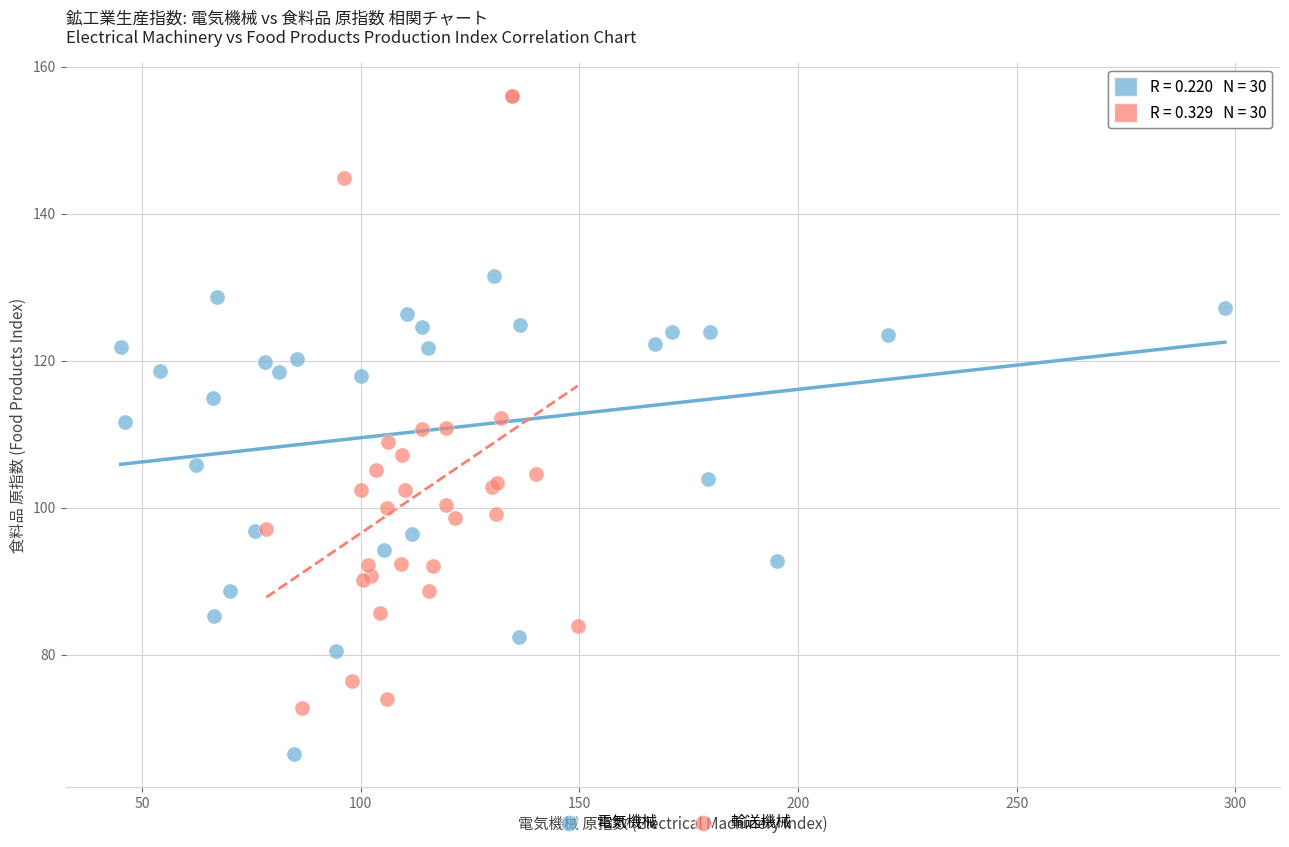

Which series has the widest spread of Y values?

輸送機械